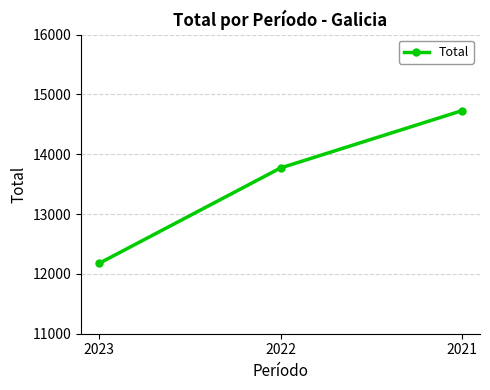

At which category does the chart reach its minimum across all series?

2023